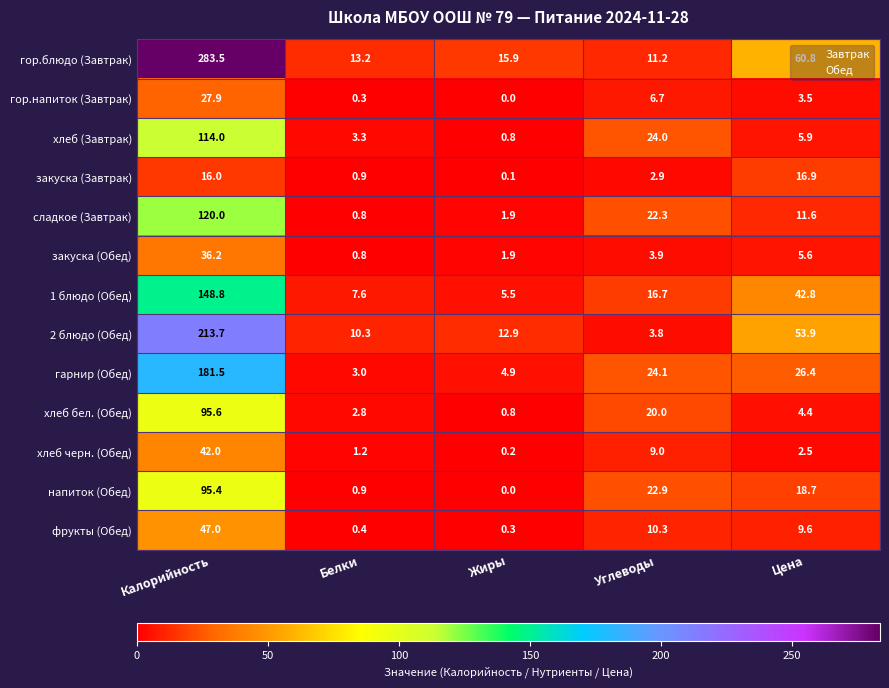

List the series in order of their peak value, highest first.

гор.блюдо (Завтрак), 2 блюдо (Обед), гарнир (Обед), 1 блюдо (Обед), сладкое (Завтрак), хлеб (Завтрак), хлеб бел. (Обед), напиток (Обед), фрукты (Обед), хлеб черн. (Обед), закуска (Обед), гор.напиток (Завтрак), закуска (Завтрак)